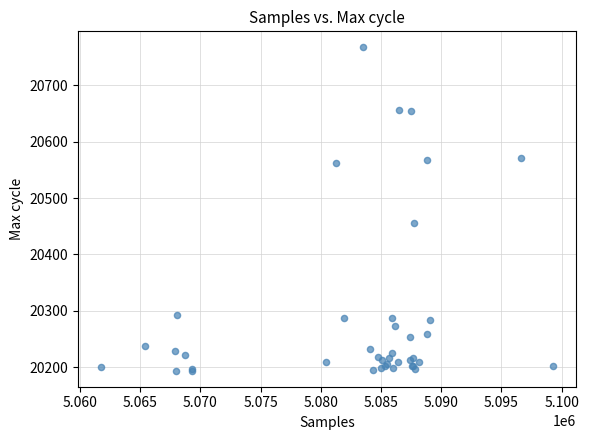

What Y value in the scatter plot is closest to 20480?

20456